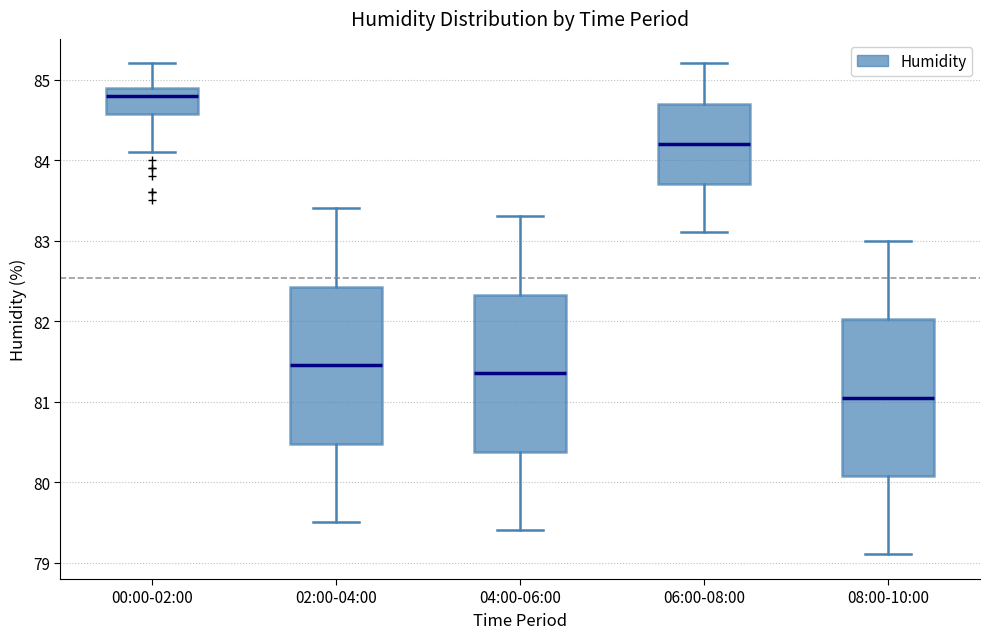

Which box's median line is the lowest?

08:00-10:00